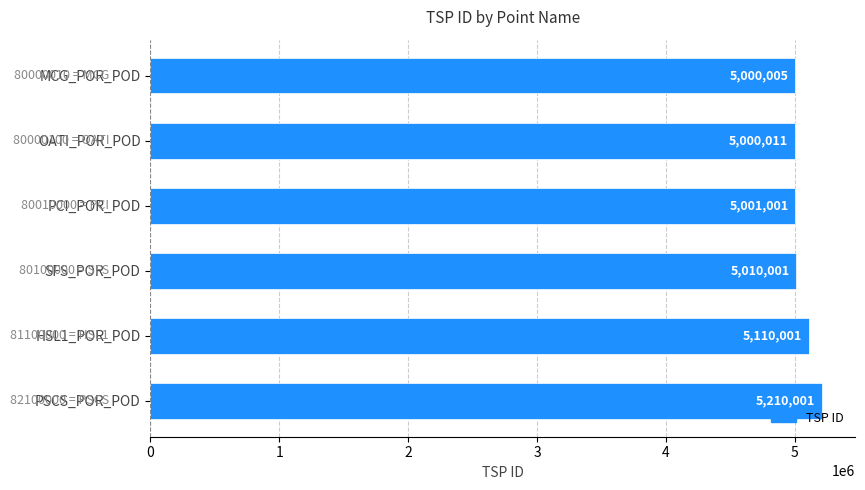

How many bars are there in total?

6